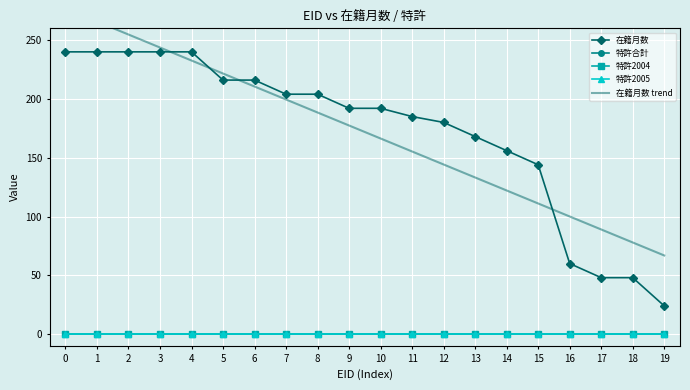

What are all the series names shown in the legend?

在籍月数, 特許合計, 特許2004, 特許2005, 在籍月数 trend